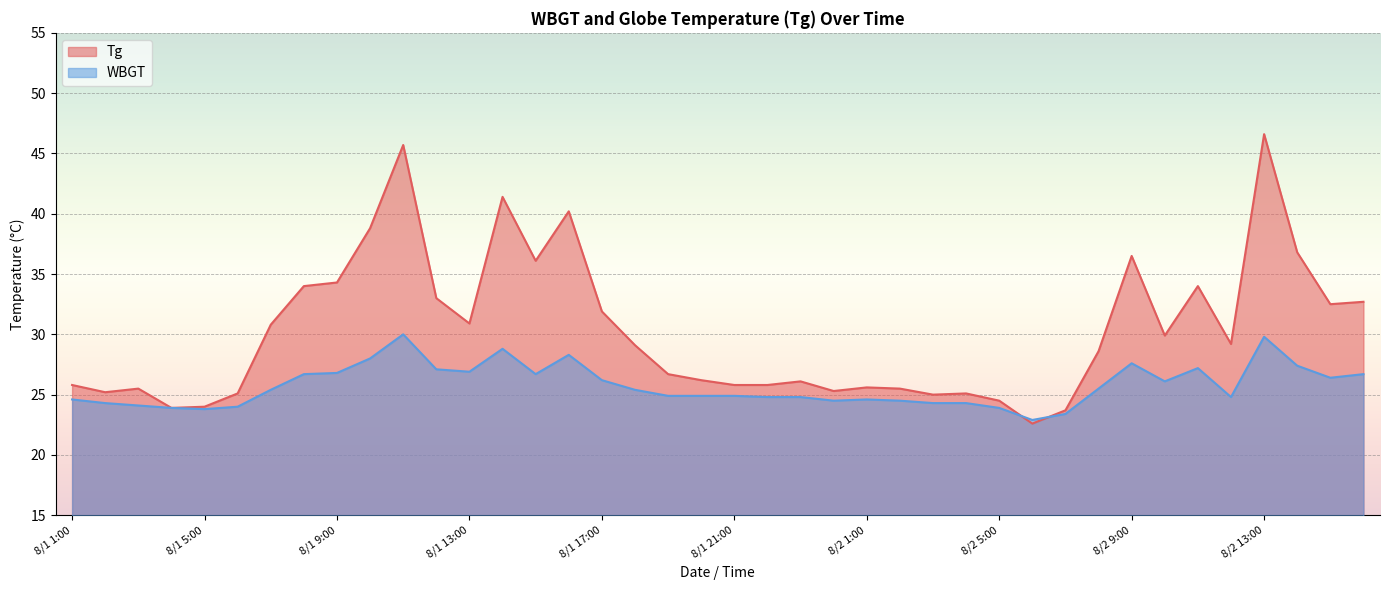

How many lines are shown in the chart?

2